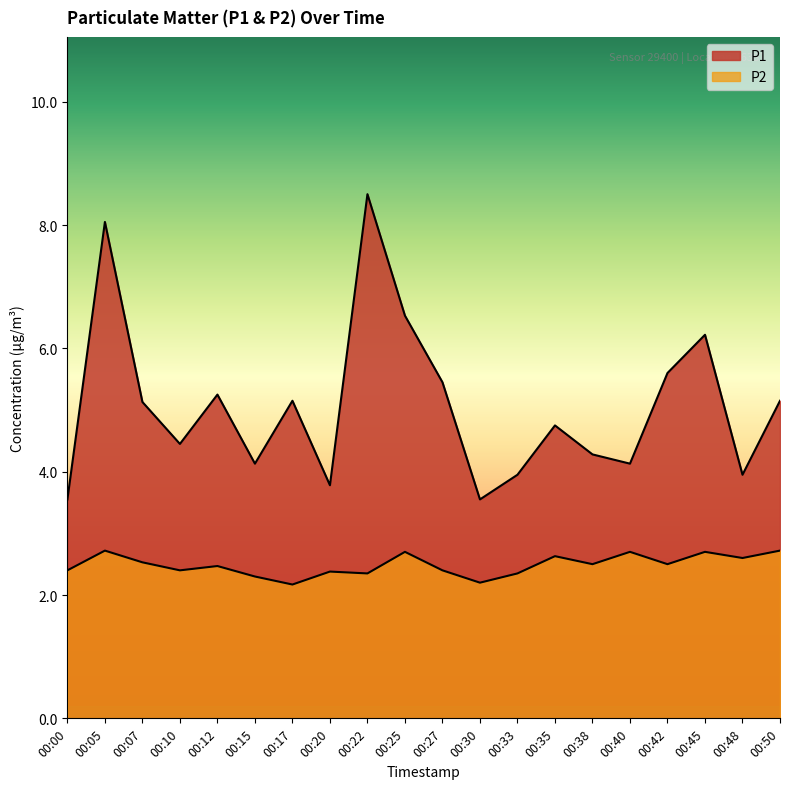

At which category does P2 reach its first local peak?

00:05